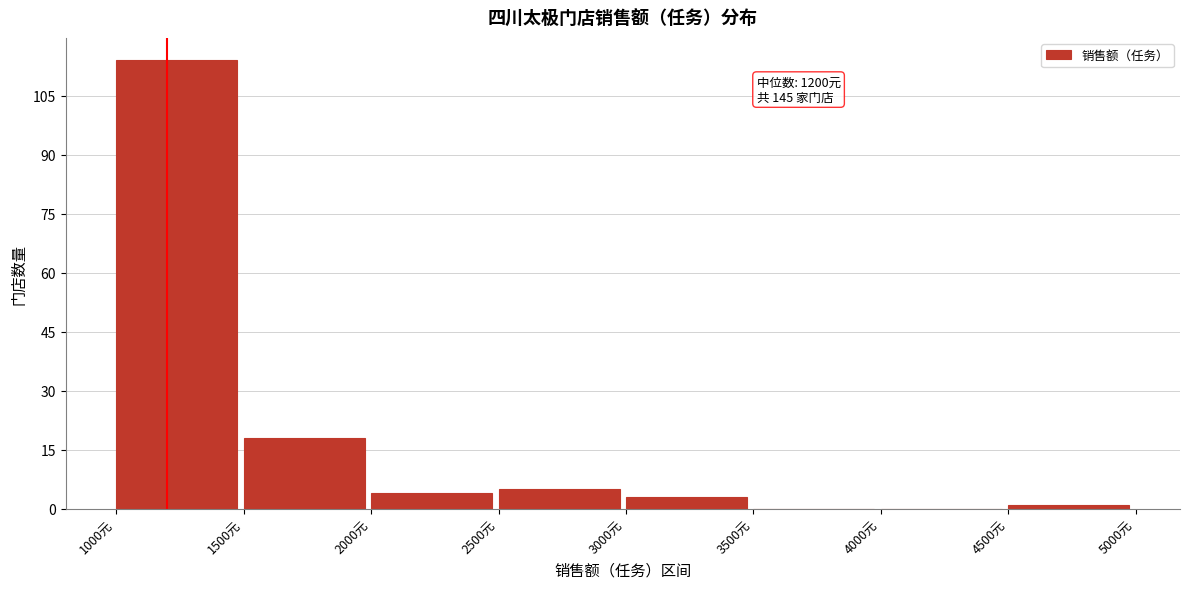

Which range on the x-axis has the tallest bar?

1000 to 1500